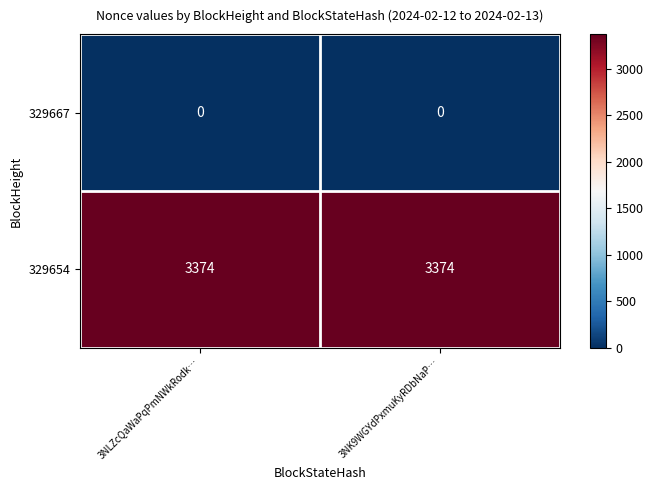

Rank the series at 3NK9WGYdPxmuKyRDbNaP… from highest to lowest value.

329654, 329667